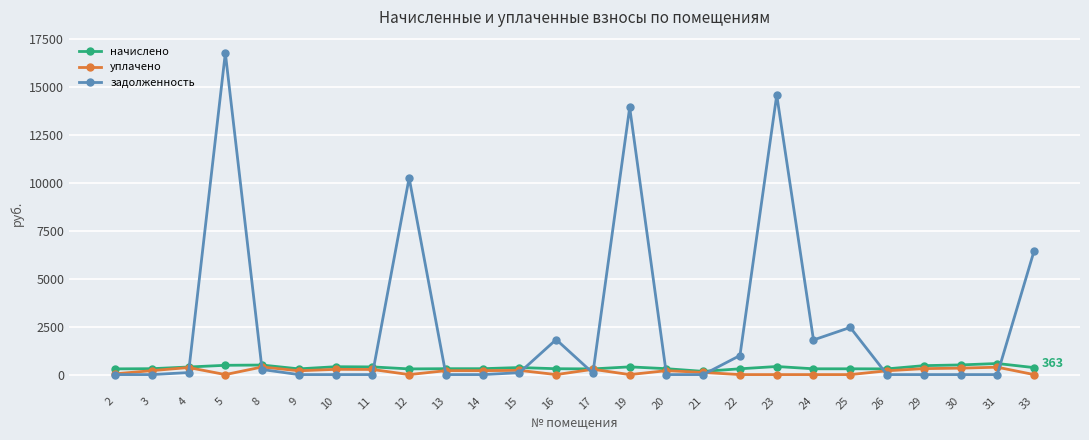

What is the maximum value shown in the chart?

16746.9